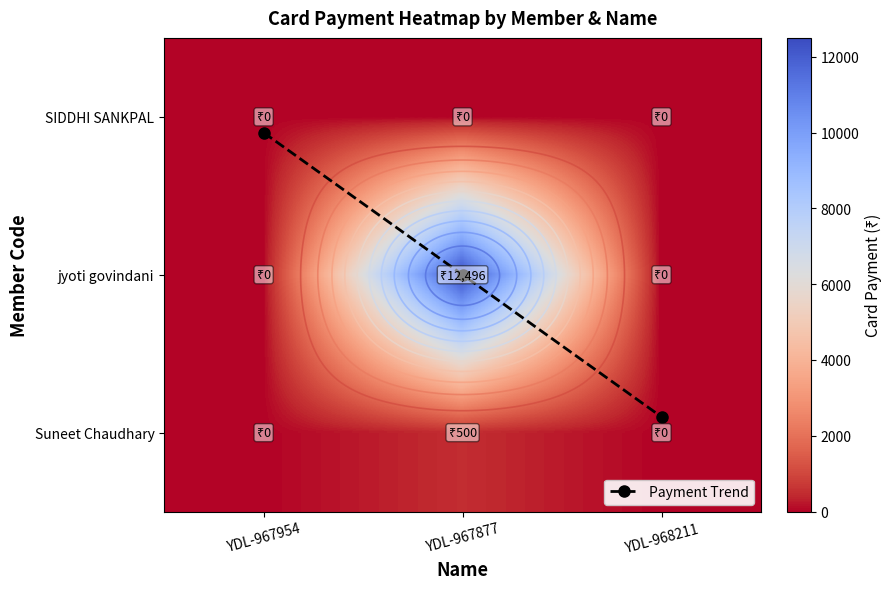

What is the maximum value shown in the chart?

12496.0